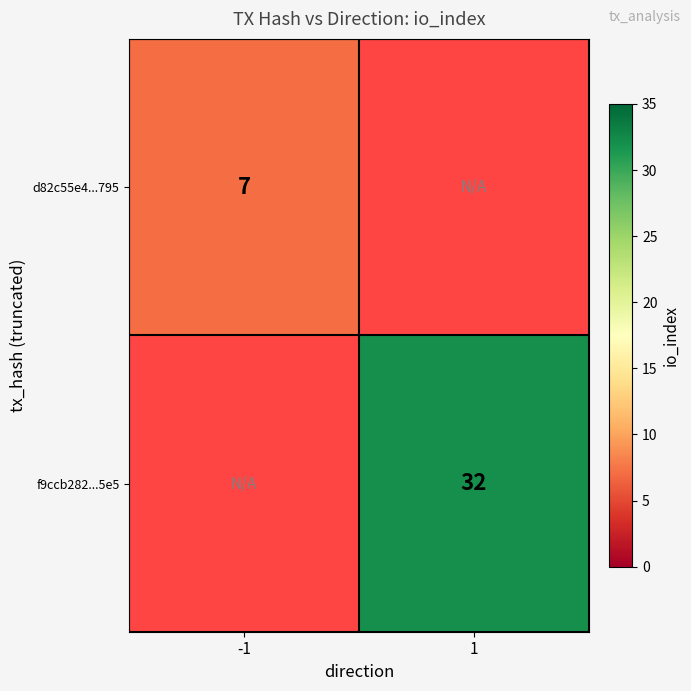

True or false: f9ccb282...5e5 has a value of 32 at 1.

True